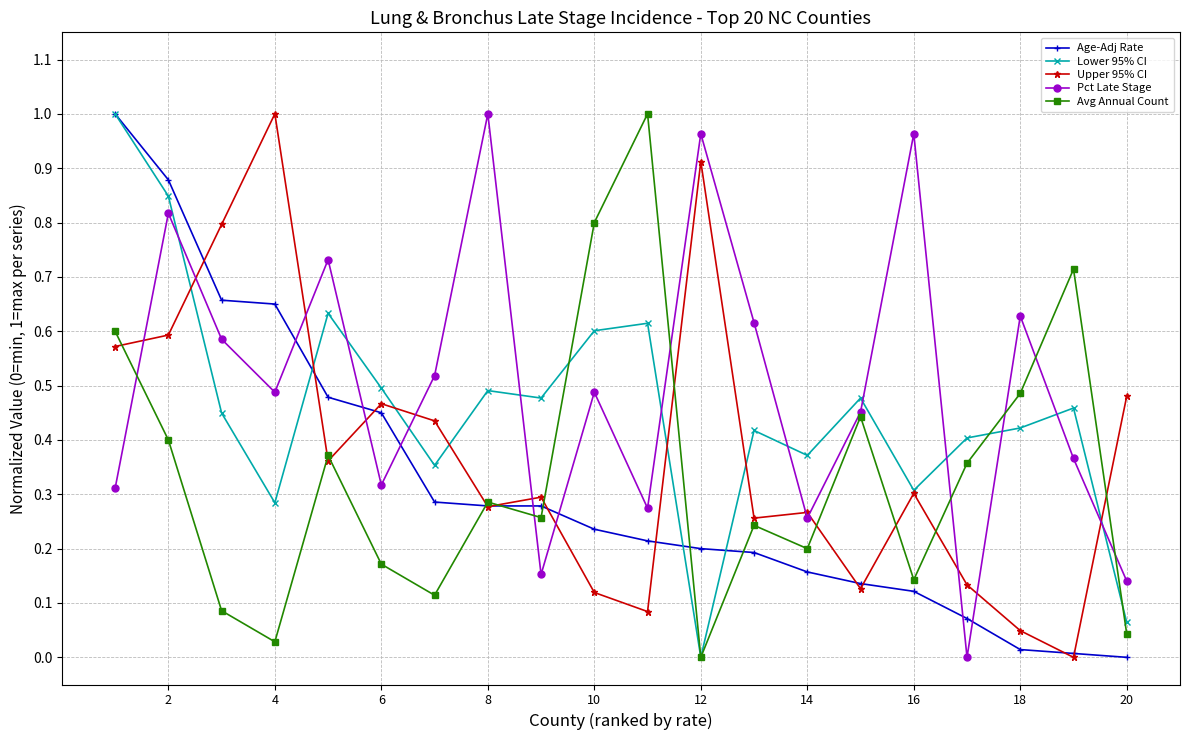

How many interior local peaks does the Pct Late Stage series have?

7